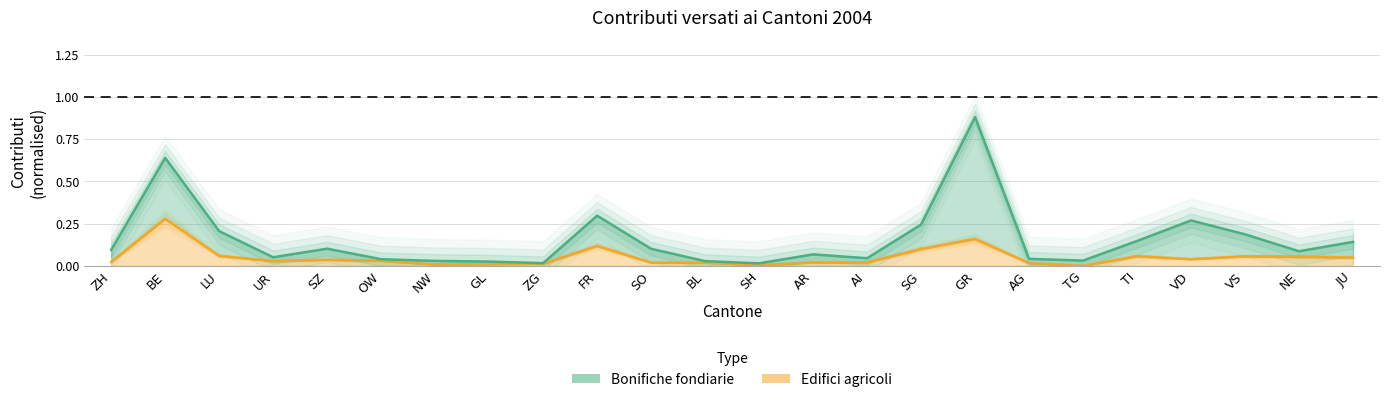

The value of Bonifiche fondiarie at OW is 0.1. True or false?

False